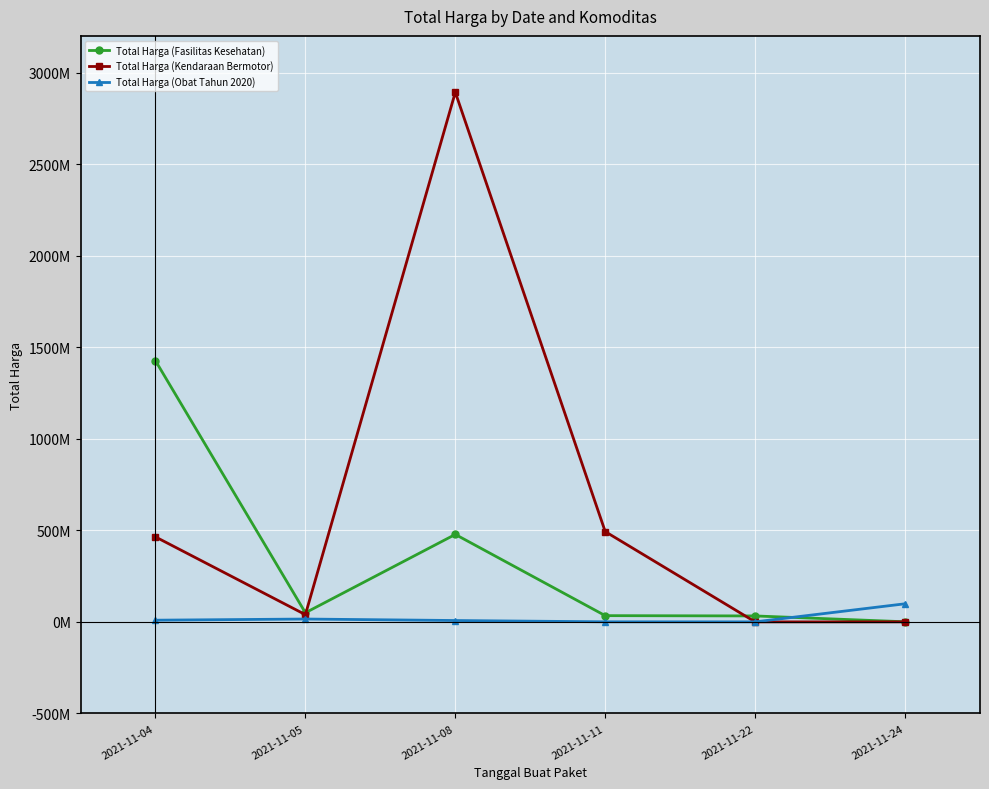

Rank the series at 2021-11-11 from highest to lowest value.

Total Harga (Kendaraan Bermotor), Total Harga (Fasilitas Kesehatan), Total Harga (Obat Tahun 2020)